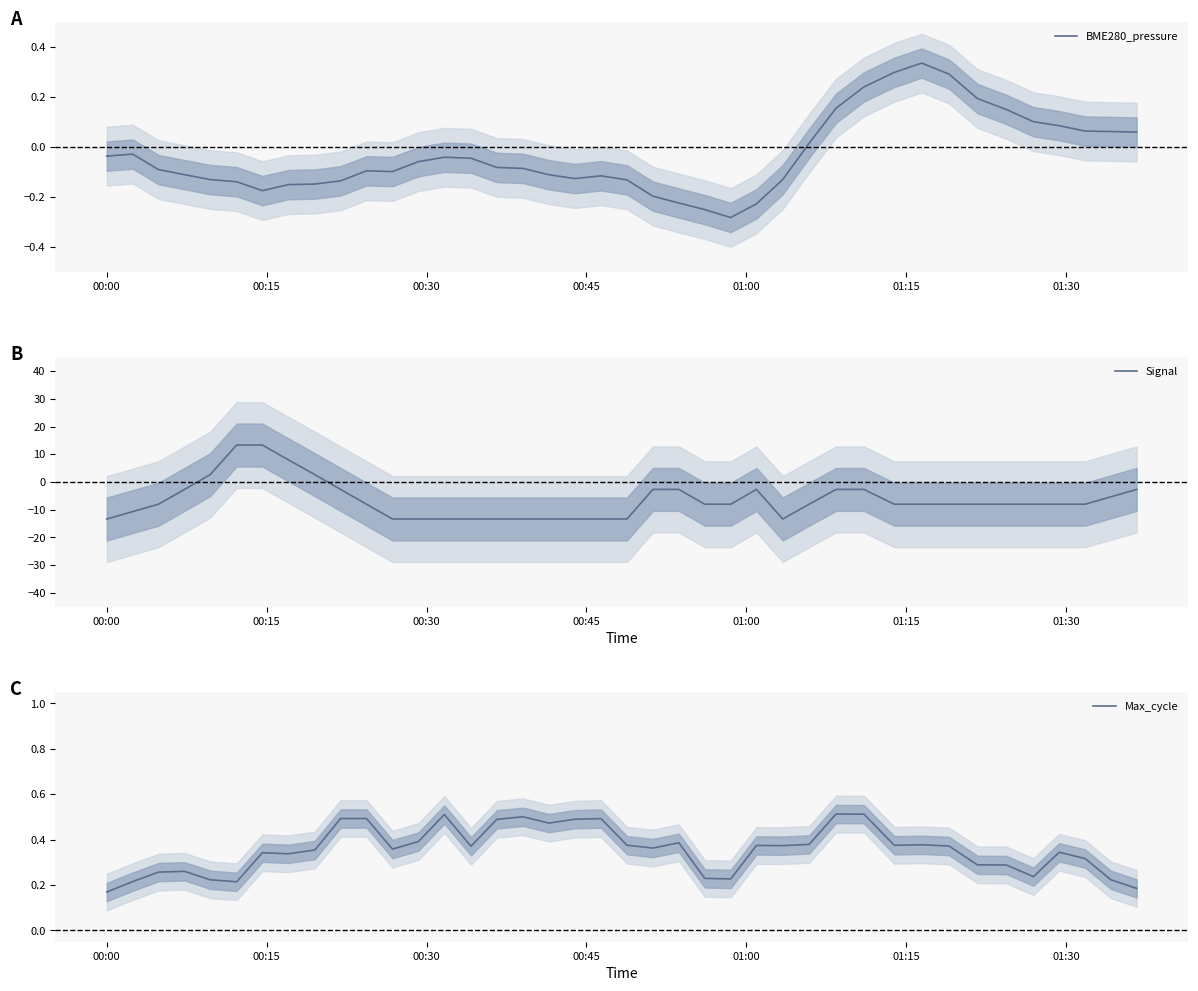

What is the maximum value for Signal?

13.3